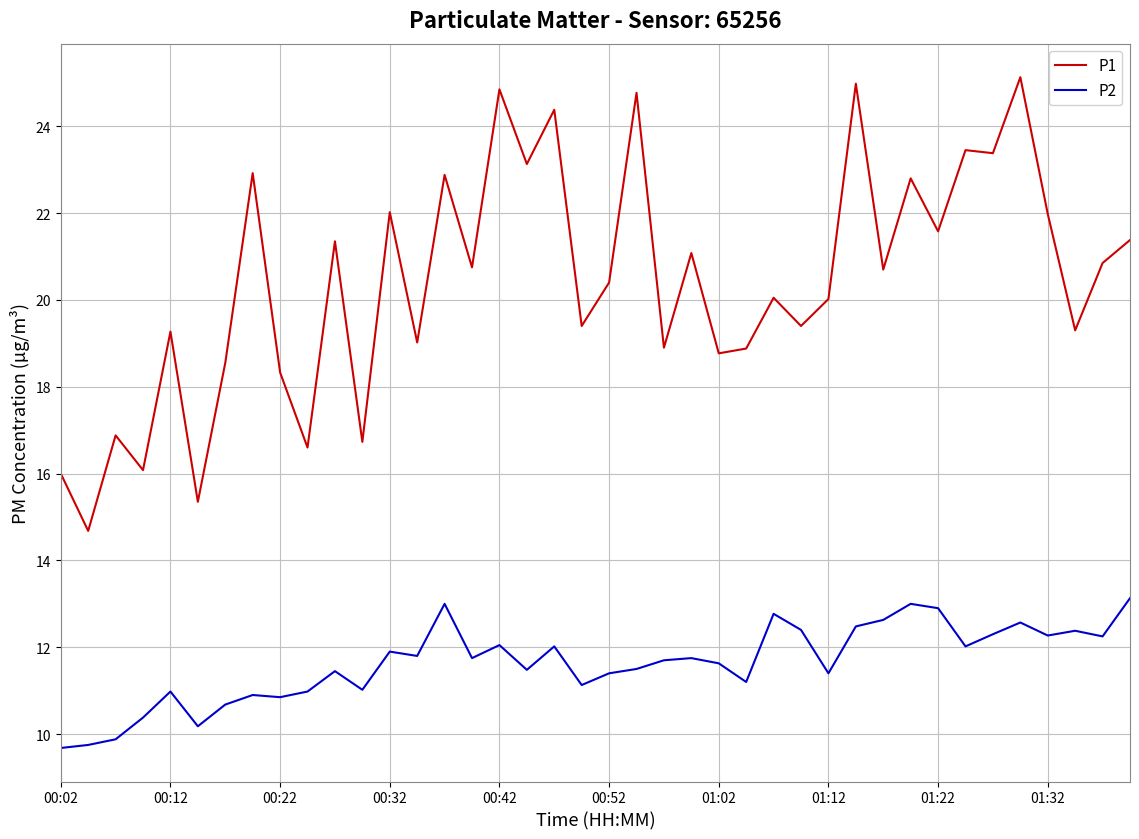

What is the maximum value shown in the chart?

25.1